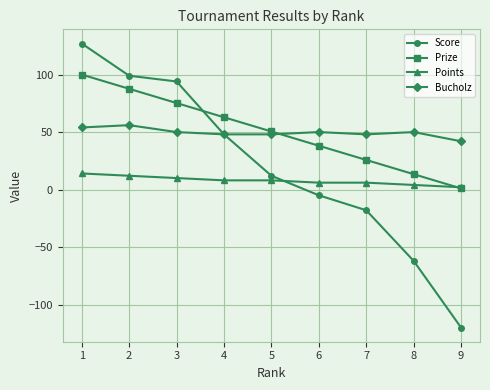

True or false: Points and Bucholz cross at least once.

False